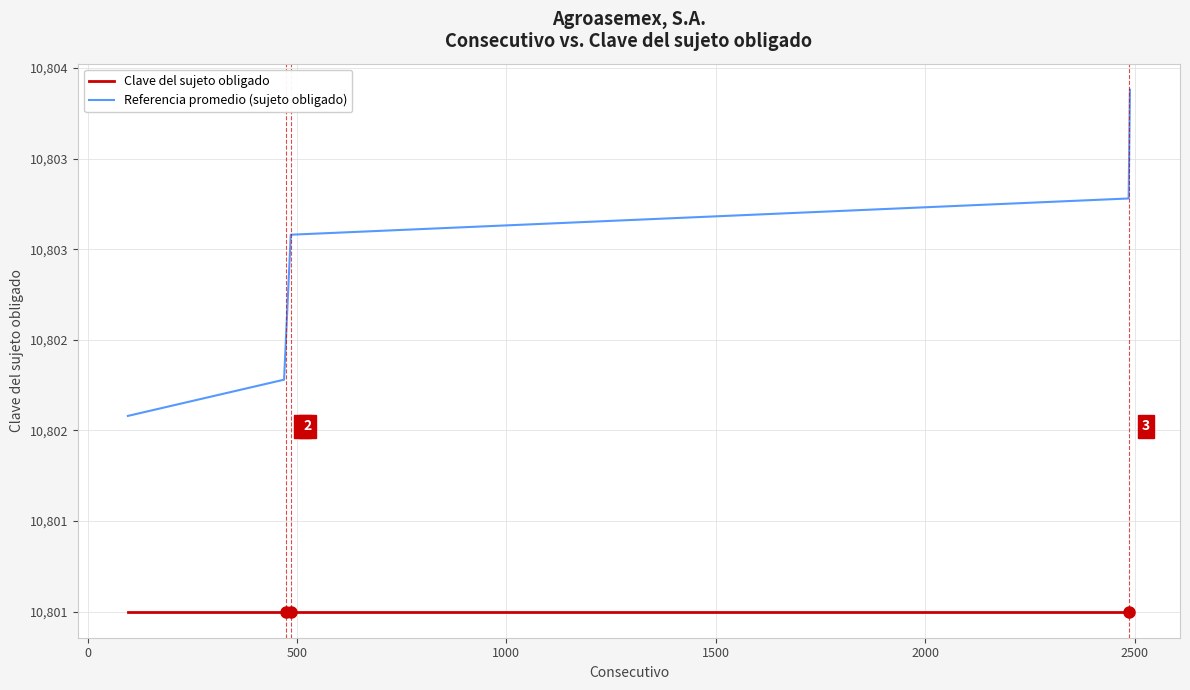

True or false: Clave del sujeto obligado and Referencia promedio (sujeto obligado) cross at least once.

False